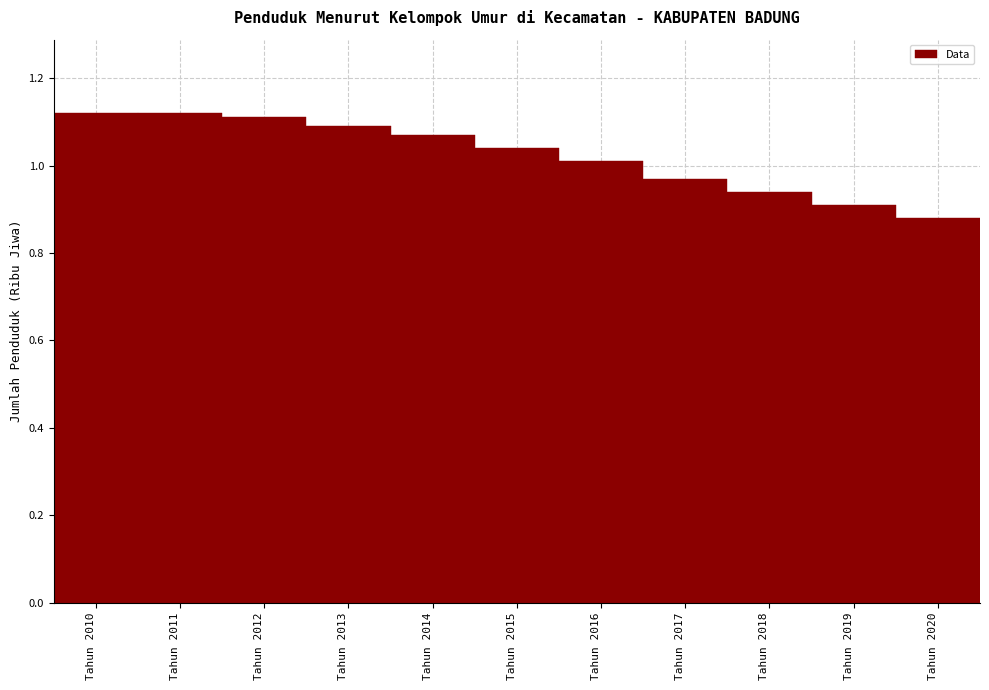

What is the sum of all values?

11.3